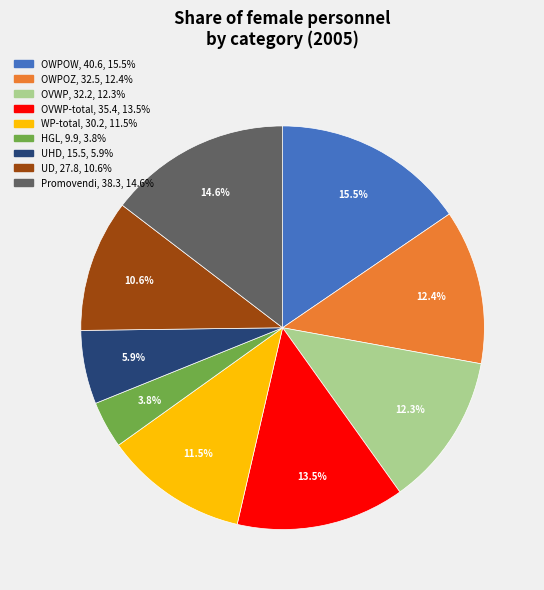

Is there any slice that represents more than half of the pie?

No